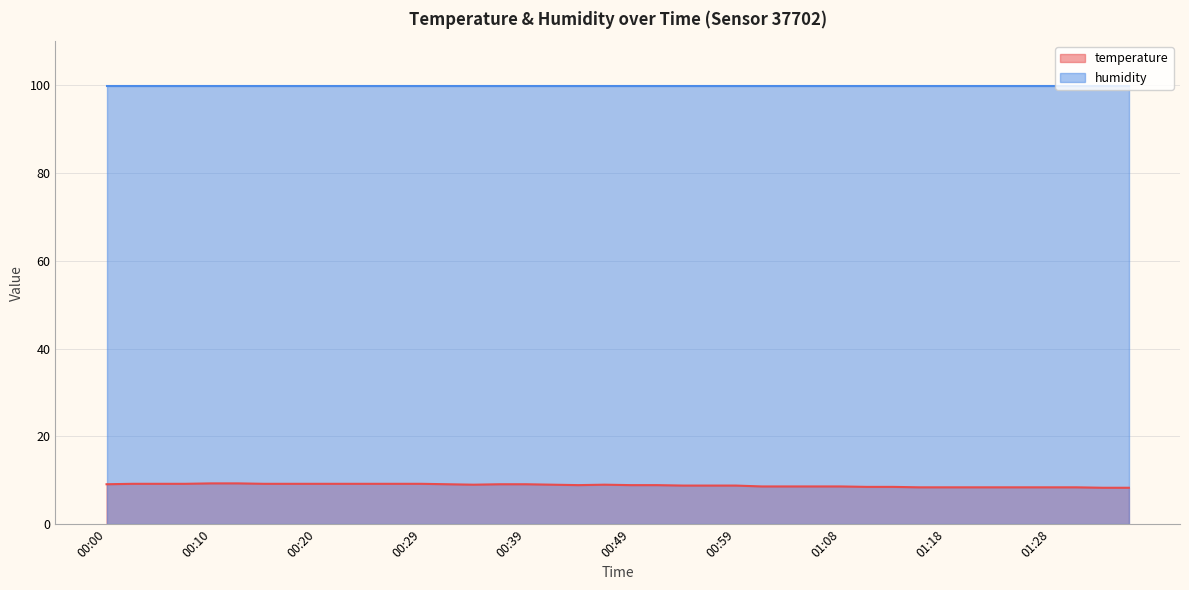

At which label is the value closest to 8?

01:33